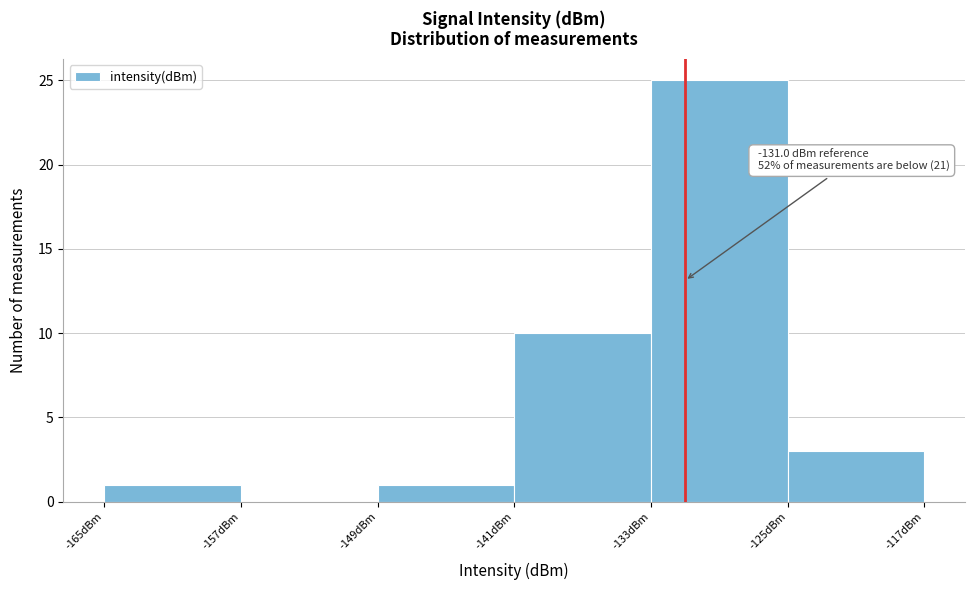

Over which range of the x-axis is the bar tallest?

-133 to -125